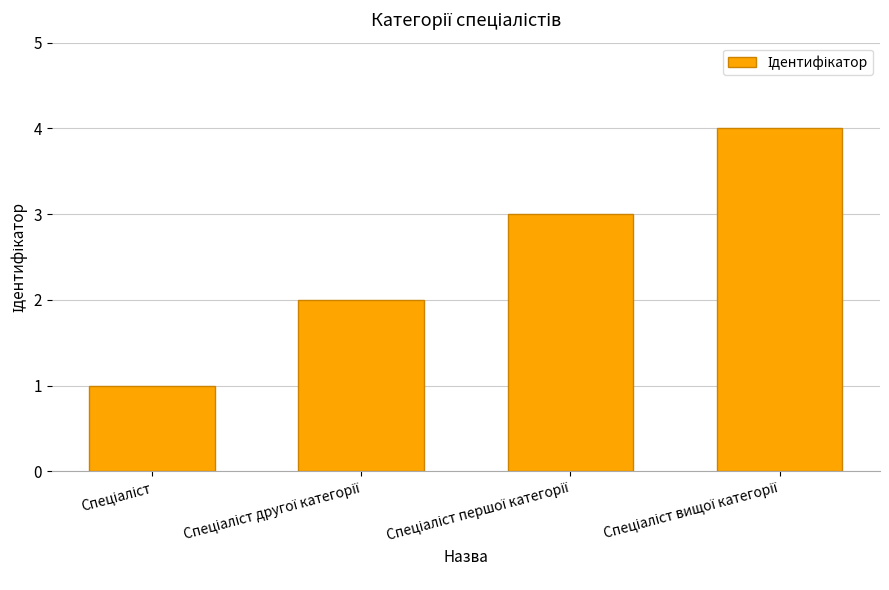

What is the maximum value shown in the chart?

4